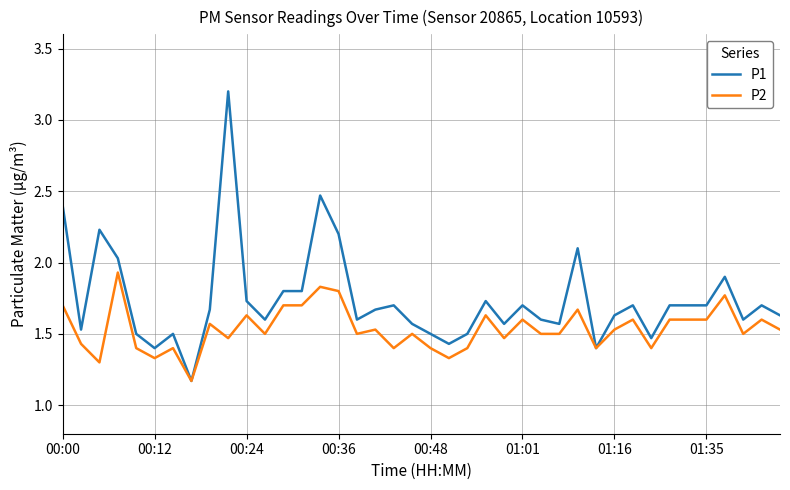

List the series in order of their overall mean, highest first.

P1, P2